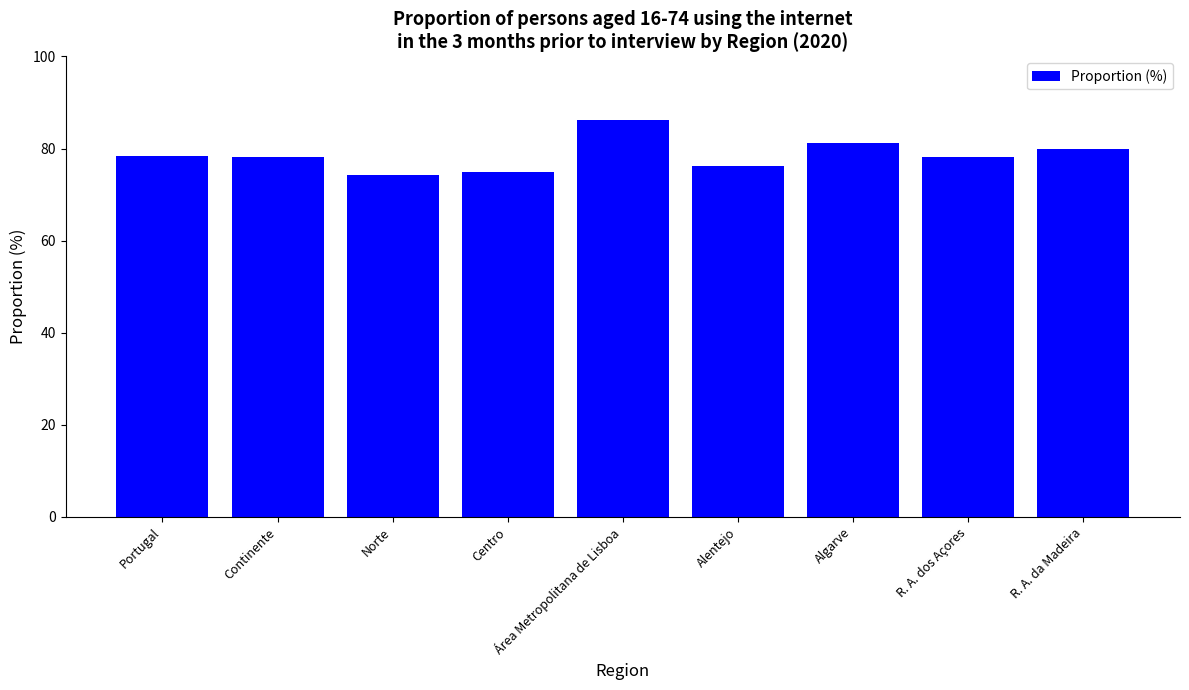

What is the change in value from Continente to Alentejo?

-2.1